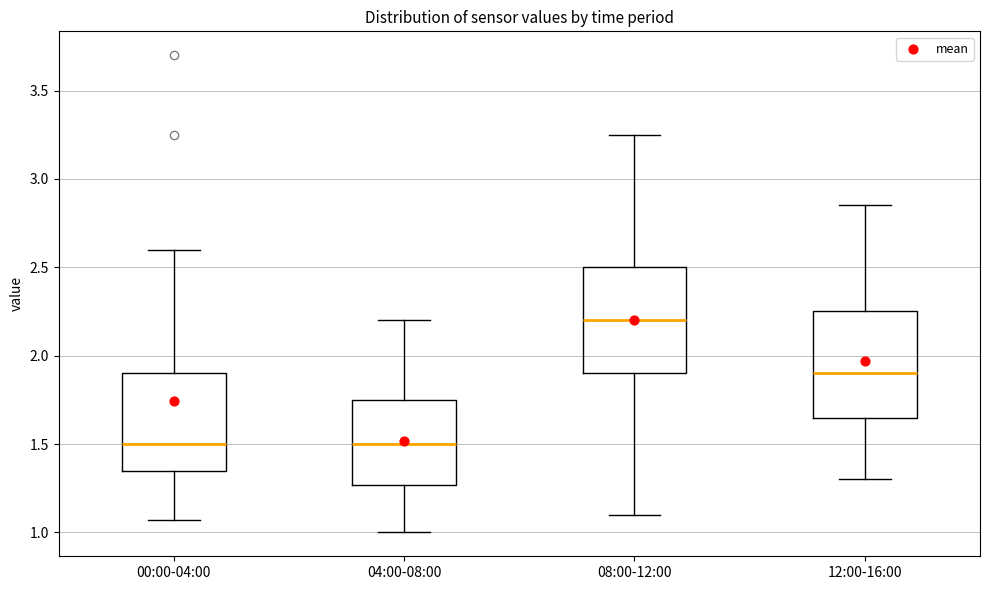

Where is the lower edge of the box for 04:00-08:00 on the y-axis? The values are not printed on the chart, so give them approximately, as read against the axis.

1.25